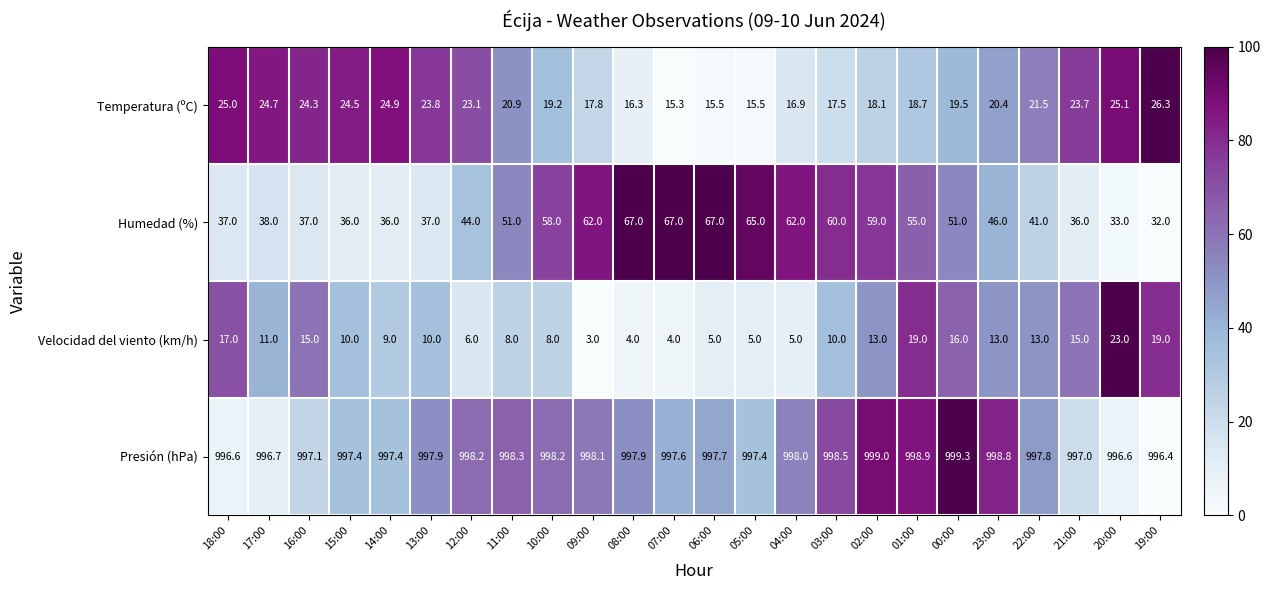

List the series in order of their peak value, lowest first.

Velocidad del viento (km/h), Temperatura (ºC), Humedad (%), Presión (hPa)